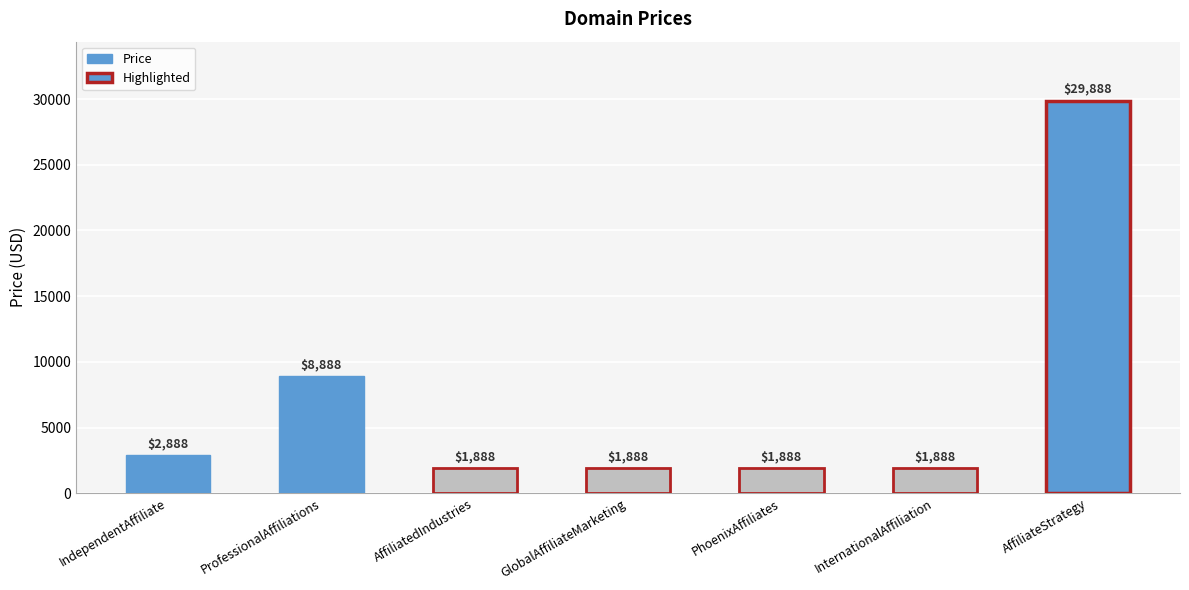

What is the ratio of the value at GlobalAffiliateMarketing to the value at InternationalAffiliation?

1.0